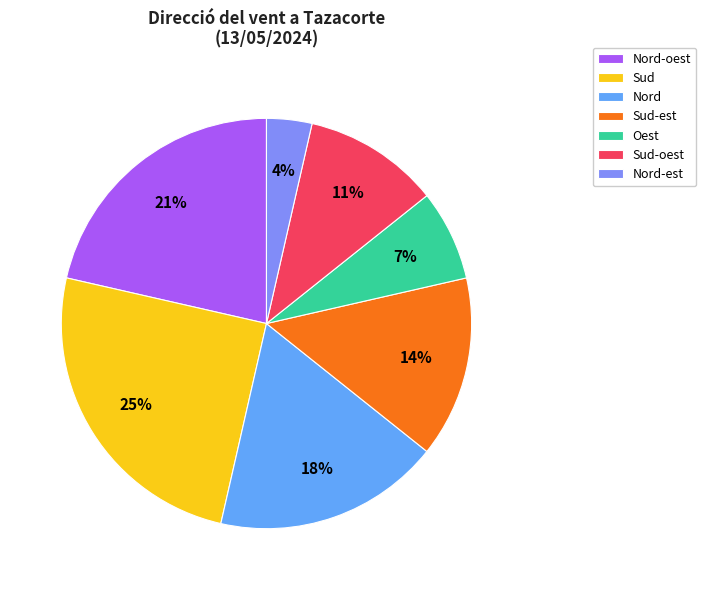

Rank the categories by value from highest to lowest.

Sud, Nord-oest, Nord, Sud-est, Sud-oest, Oest, Nord-est